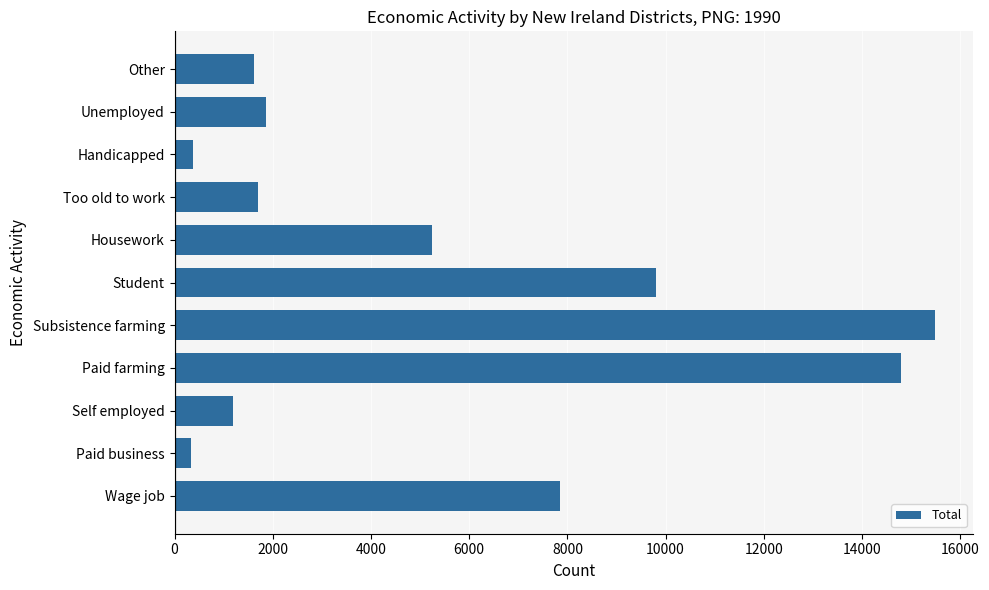

Which label corresponds to the largest value in the chart?

Subsistence farming